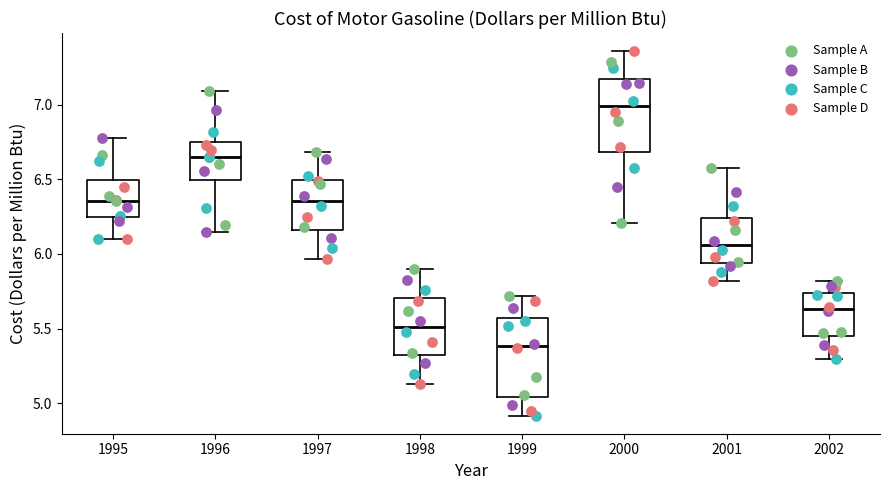

Reading left to right, transcribe this box plot: for each box, give where its median line is, the range the box spans, and where its two whiskers end, as read against the y-axis. The values are not printed on the chart, so give them approximately, as read against the axis.

1995: median 6.35, box 6.25 to 6.50, whiskers 6.10 to 6.80
1996: median 6.65, box 6.50 to 6.75, whiskers 6.15 to 7.10
1997: median 6.35, box 6.15 to 6.50, whiskers 5.95 to 6.70
1998: median 5.50, box 5.30 to 5.70, whiskers 5.15 to 5.90
1999: median 5.40, box 5.05 to 5.55, whiskers 4.90 to 5.70
2000: median 7.00, box 6.70 to 7.15, whiskers 6.20 to 7.35
2001: median 6.05, box 5.95 to 6.25, whiskers 5.80 to 6.60
2002: median 5.65, box 5.45 to 5.75, whiskers 5.30 to 5.80